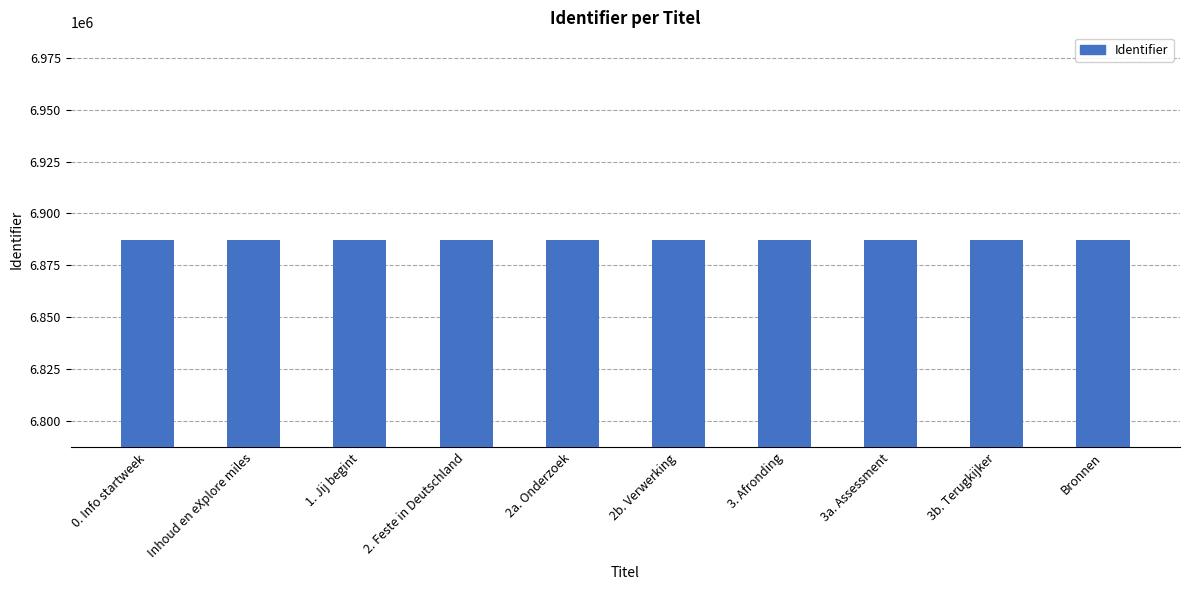

How many bars are there in total?

10